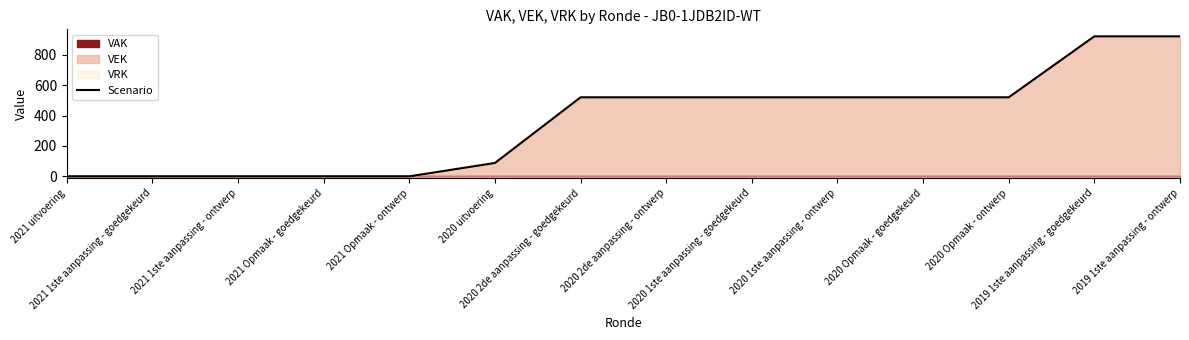

Is it true that the value at 2021 Opmaak - ontwerp is 0?

True